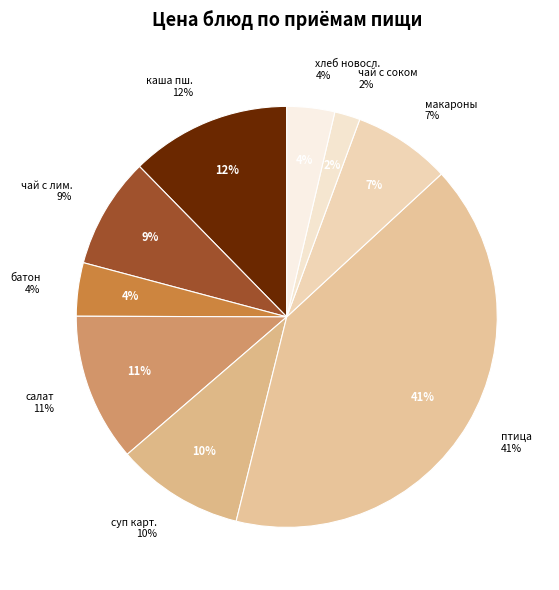

How many segments does this pie chart have?

9